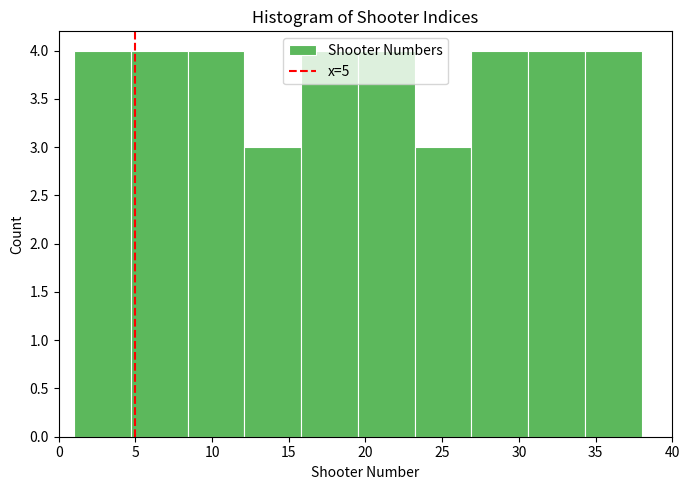

Reading left to right, transcribe this chart: for each bar, give the range it covers on the x-axis and its height. Neither the bar edges nor the heights are printed on the chart, so give them approximately, as read against the axes.

1.0 to 4.7: 4
4.7 to 8.4: 4
8.4 to 12.1: 4
12.1 to 15.8: 3
15.8 to 19.5: 4
19.5 to 23.2: 4
23.2 to 26.9: 3
26.9 to 30.6: 4
30.6 to 34.3: 4
34.3 to 38.0: 4